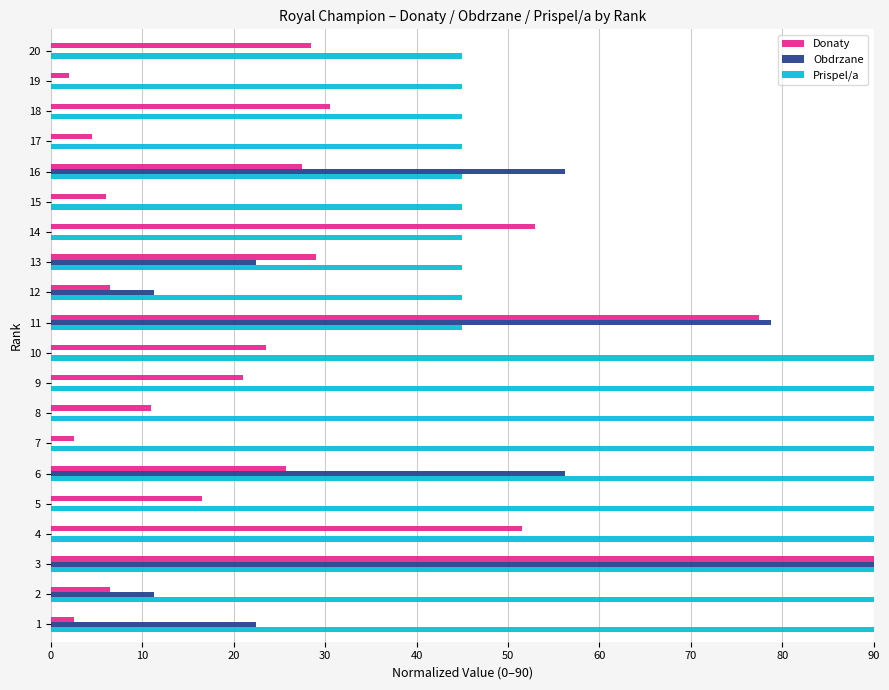

The value of Prispel/a at 20 is 14.2. True or false?

False